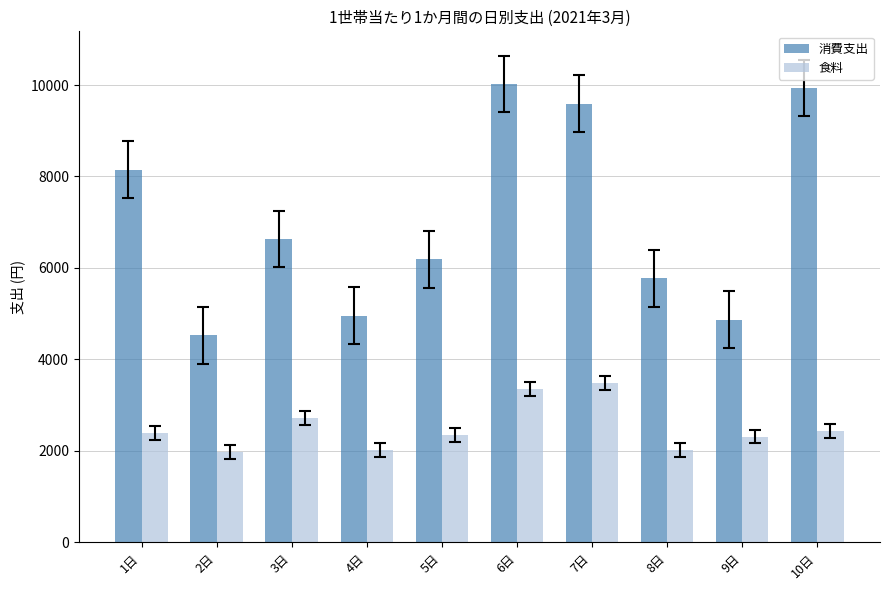

The 食料 series shows 2719.9 at 4日. True or false?

False